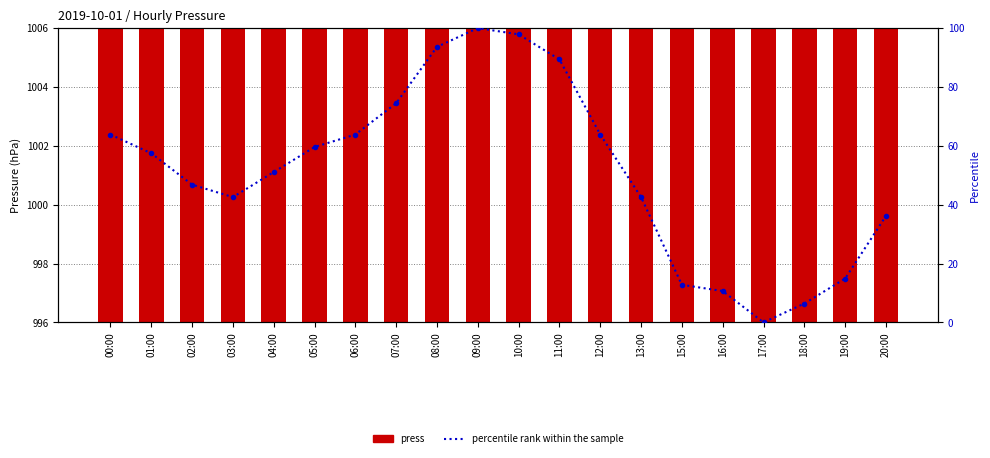

What is the sum of all press values?

20028.3